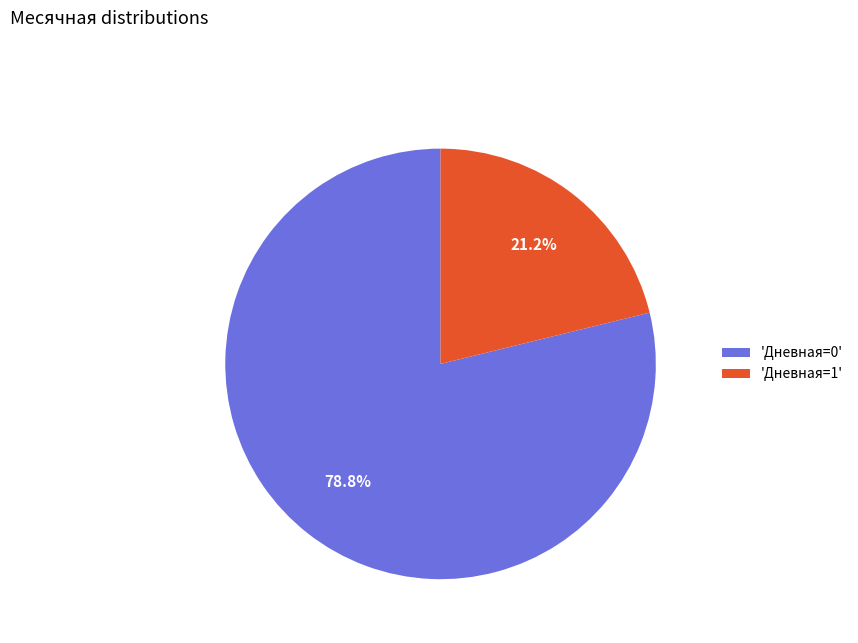

Which has a higher value, 'Дневная=1' or 'Дневная=0'?

'Дневная=0'